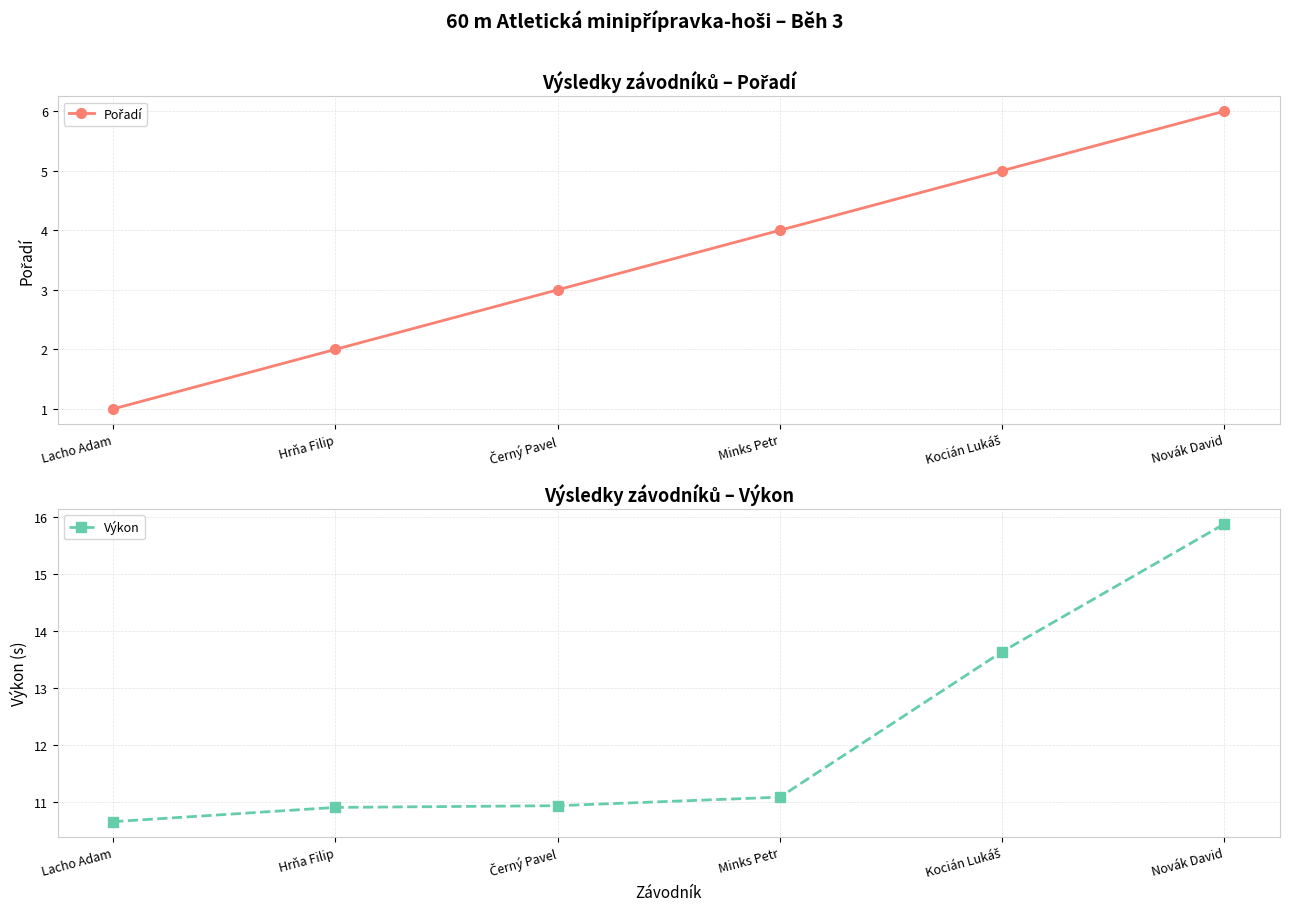

What is the smallest value displayed?

1.0